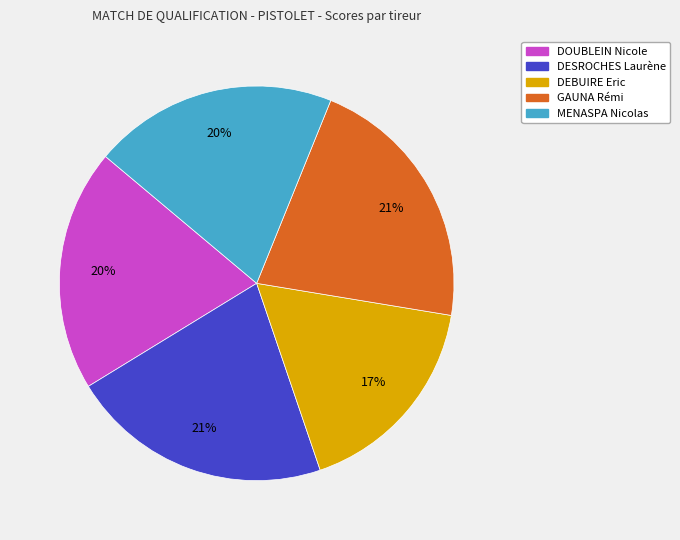

To the nearest percent, what is the average slice percentage?

20%